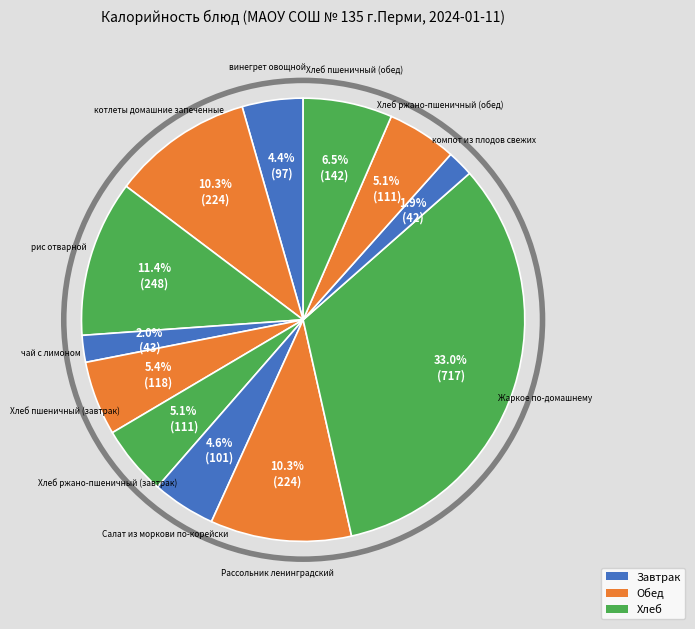

How many slices are in this pie chart?

12